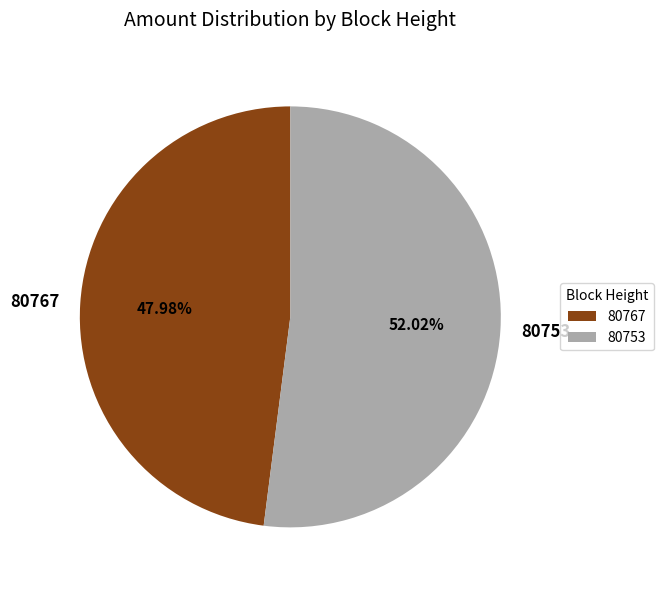

Count the number of slices in the pie.

2